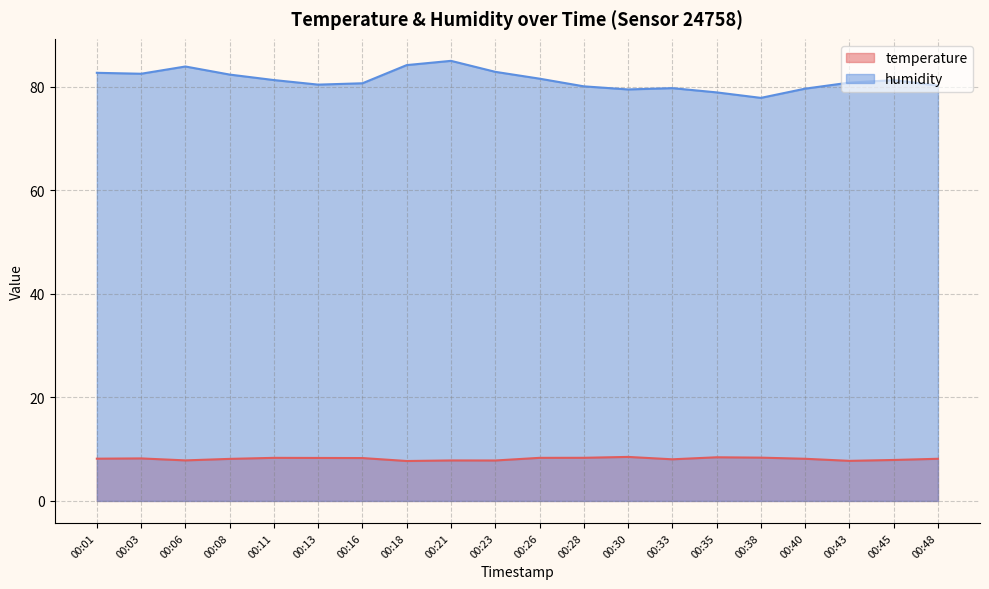

At which label does humidity first exceed 81?

00:01